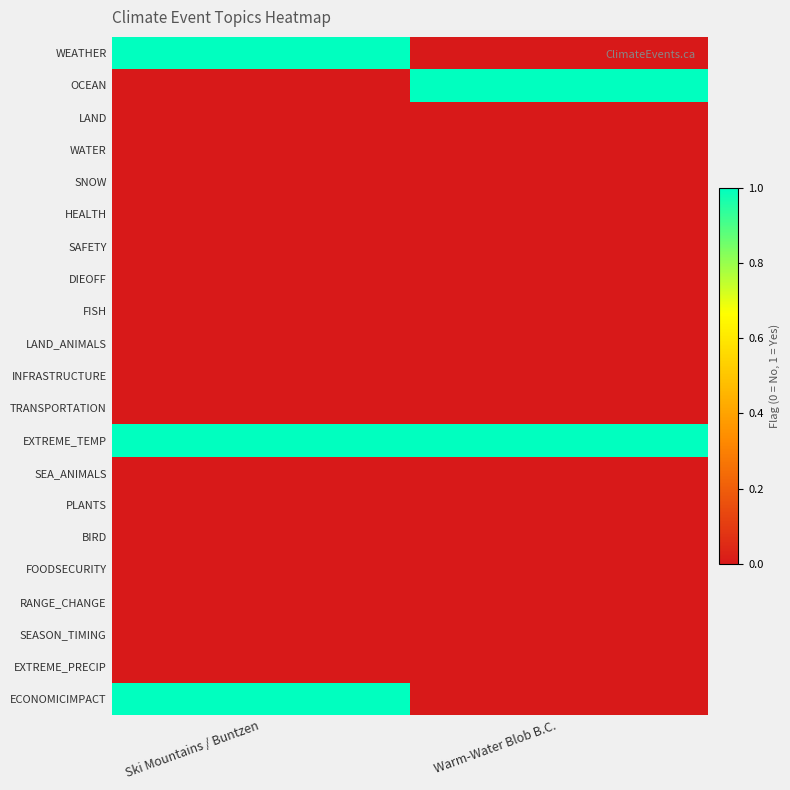

At which category does the chart reach its peak across all series?

Ski Mountains / Buntzen